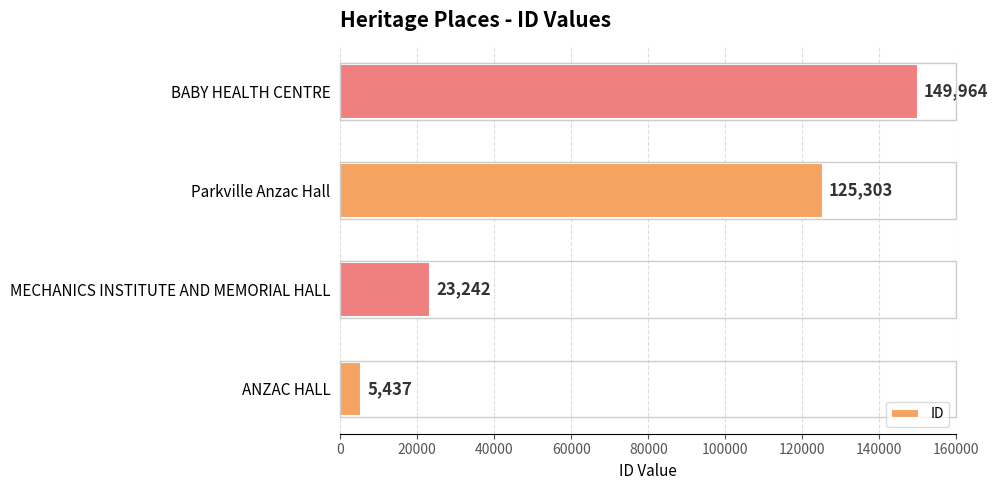

What is the minimum value shown in the chart?

5437